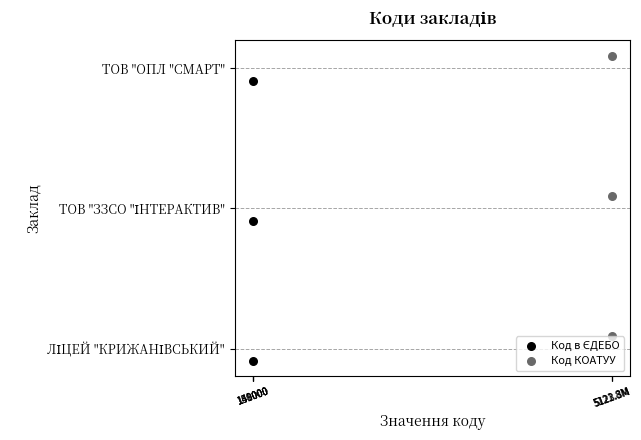

What is the total value across all series at 149000?

2.0